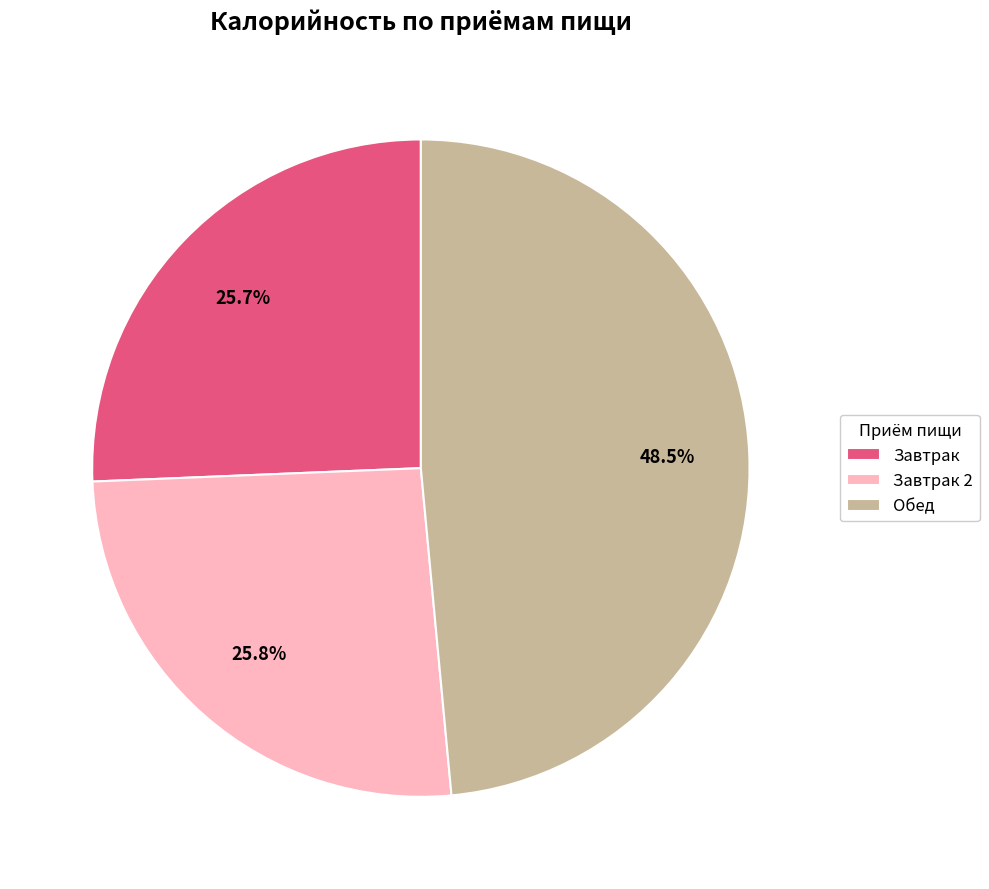

Between Обед and Завтрак, which is larger?

Обед